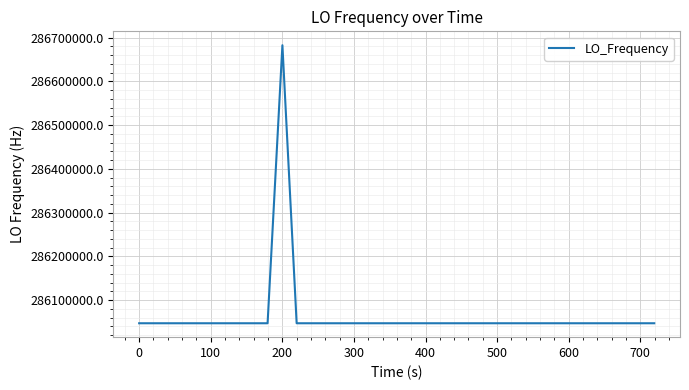

What is the smallest value displayed?

286046998.2